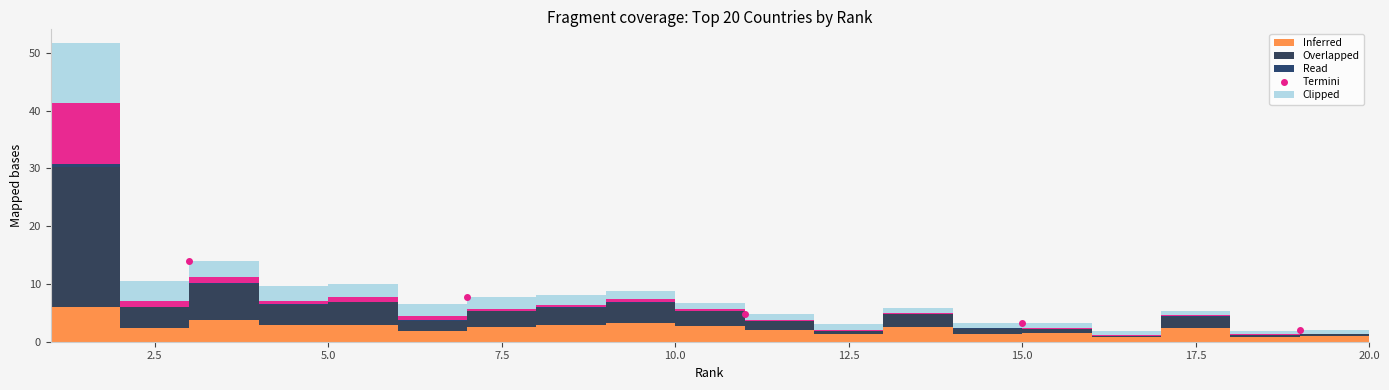

How many data points are less than 4?

2